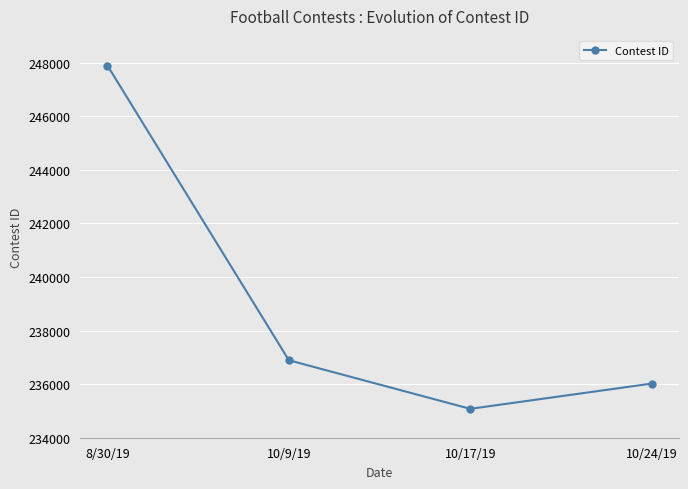

What is the difference between the maximum and minimum values?

12812